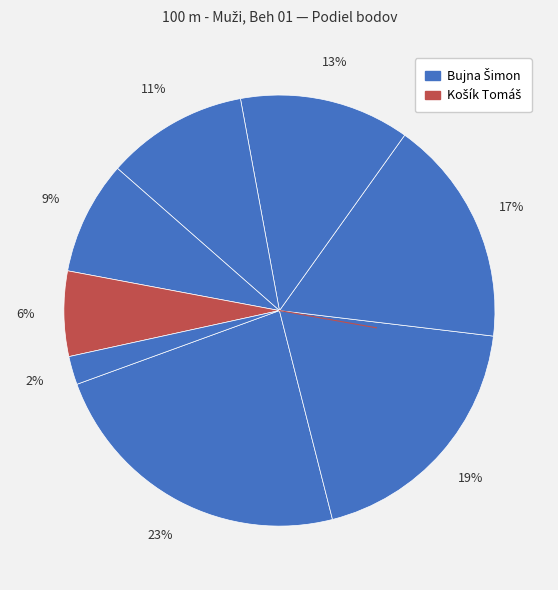

Count the number of slices in the pie.

8